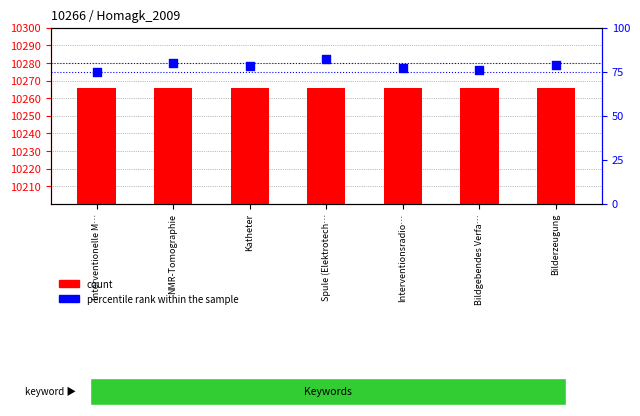

Which series has the largest total across all categories?

count